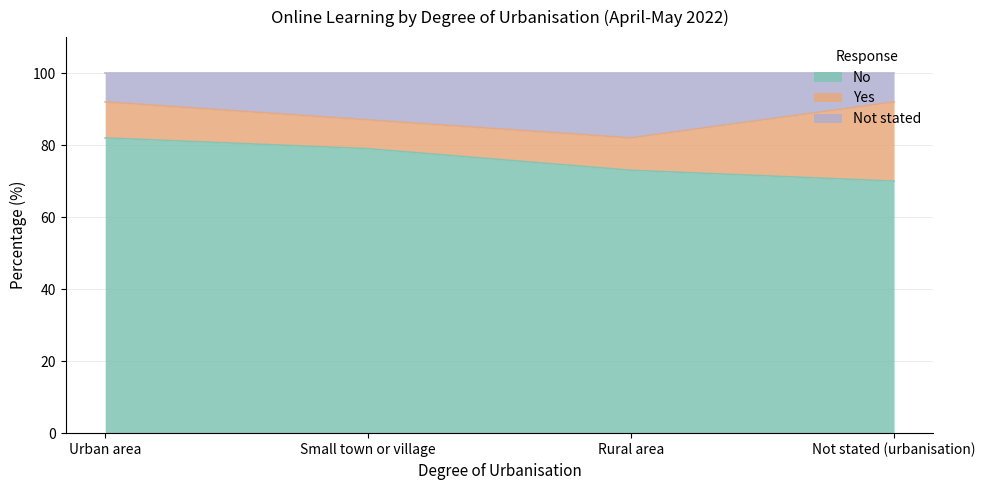

List the labels in order of No value, largest first.

Urban area, Small town or village, Rural area, Not stated (urbanisation)